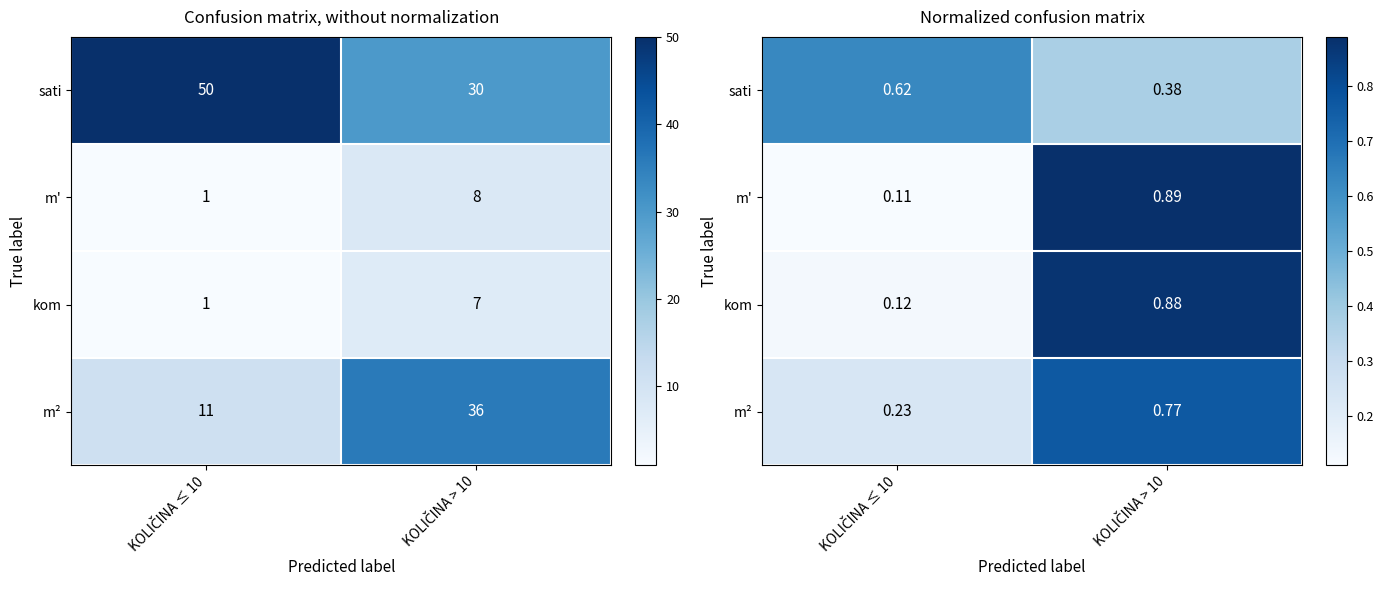

The kom series shows 0.2 at KOLIČINA ≤ 10. True or false?

False